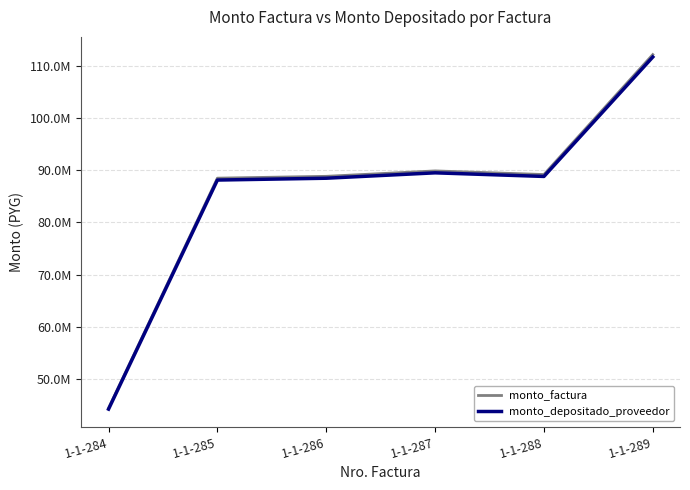

What is the difference between the maximum and second lowest values in the monto_factura series?

23686920